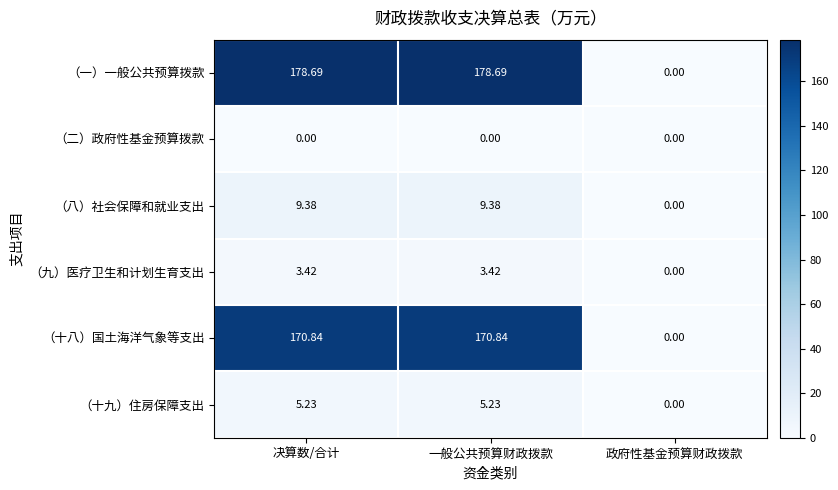

Which series has the largest total across all categories?

（一）一般公共预算拨款